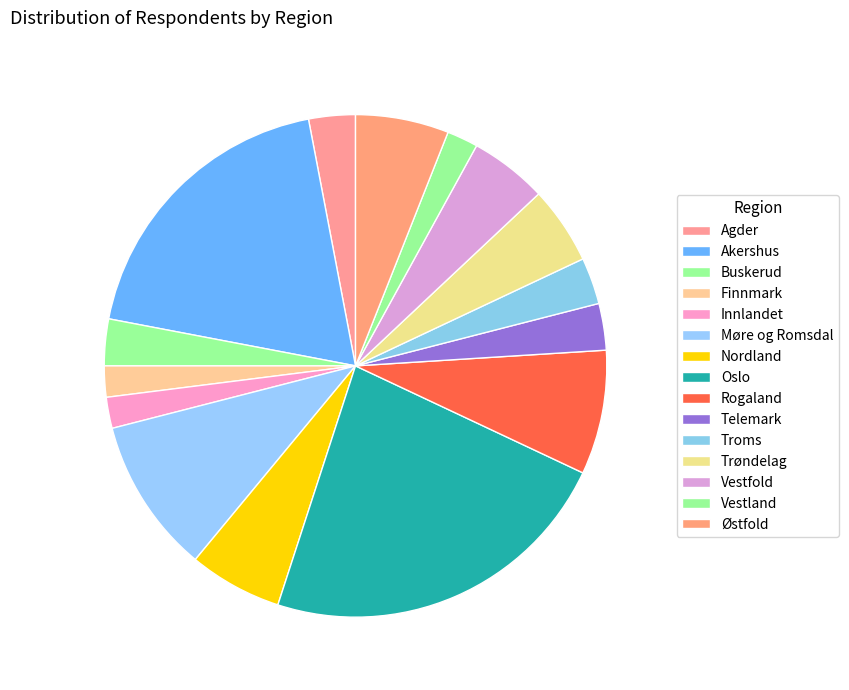

Does Rogaland represent more than half of the total?

No